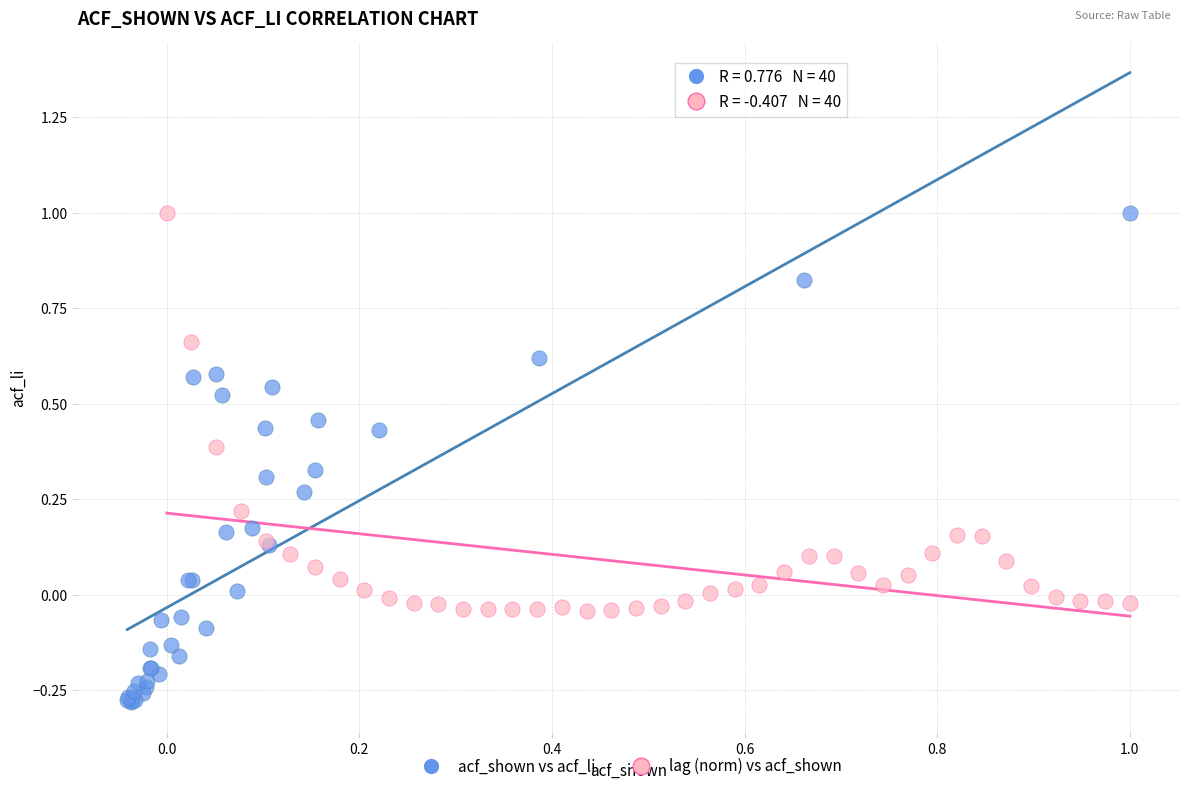

Which series has the largest Y range (max minus min)?

acf_shown vs acf_li